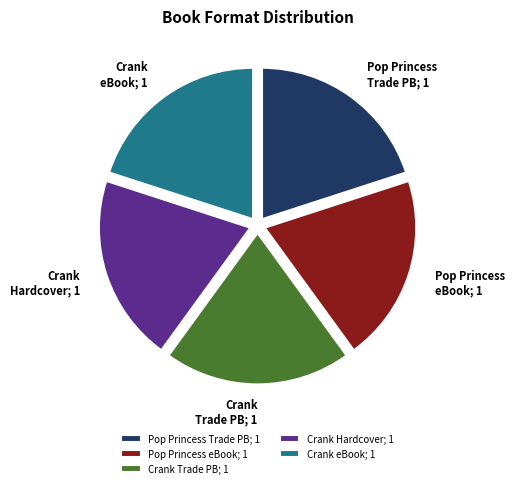

How many segments does this pie chart have?

5